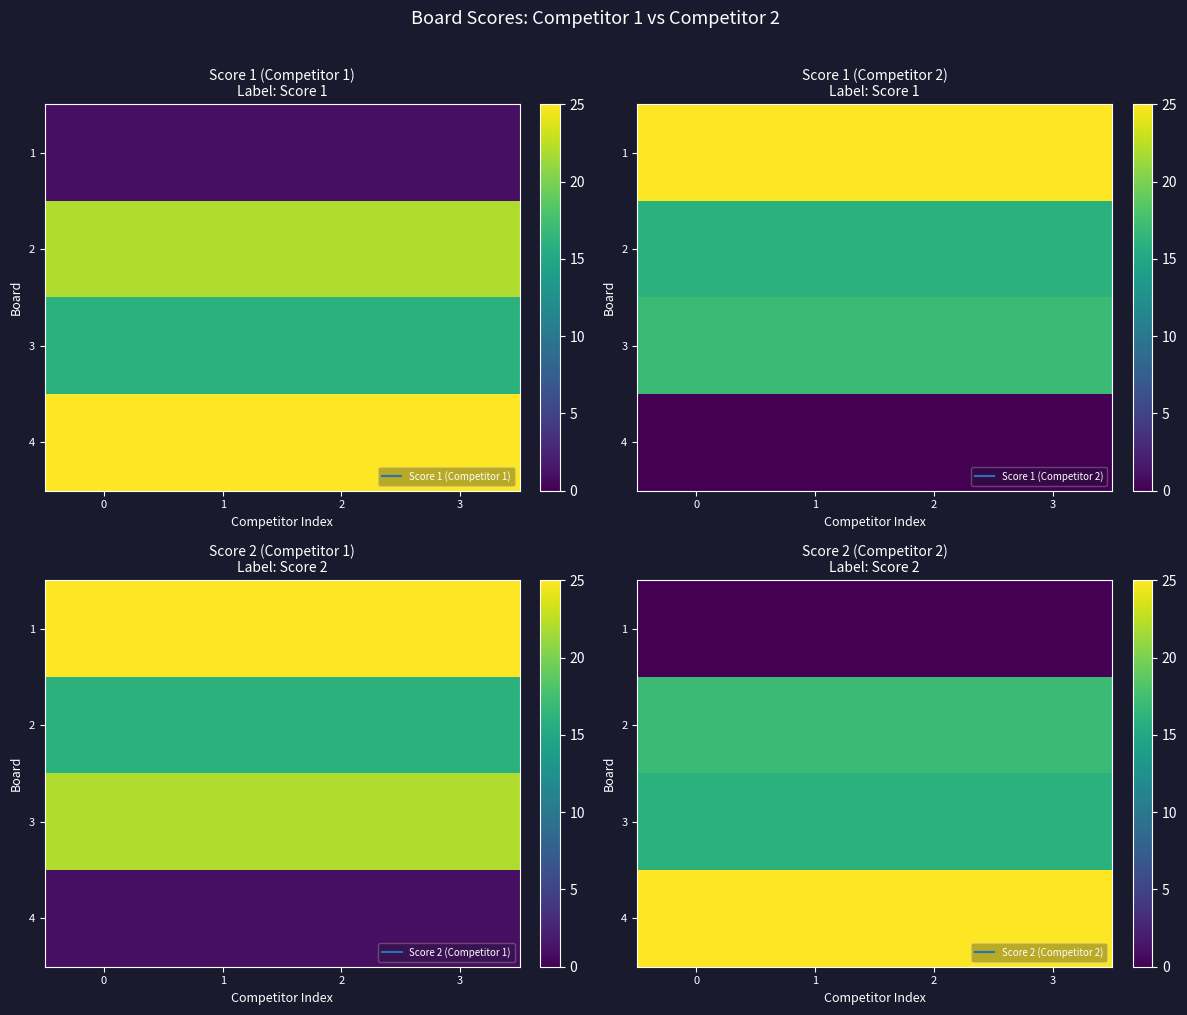

The value of row_3 at 1 is 36. True or false?

False